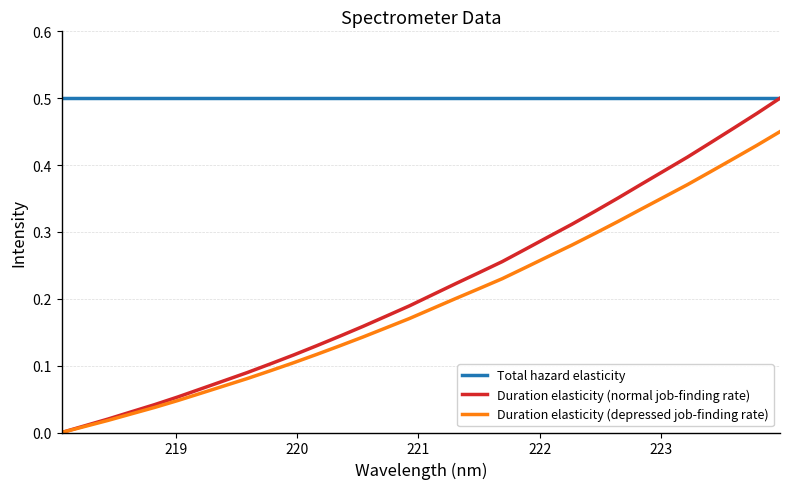

Which series has the widest spread of values?

Duration elasticity (normal job-finding rate)